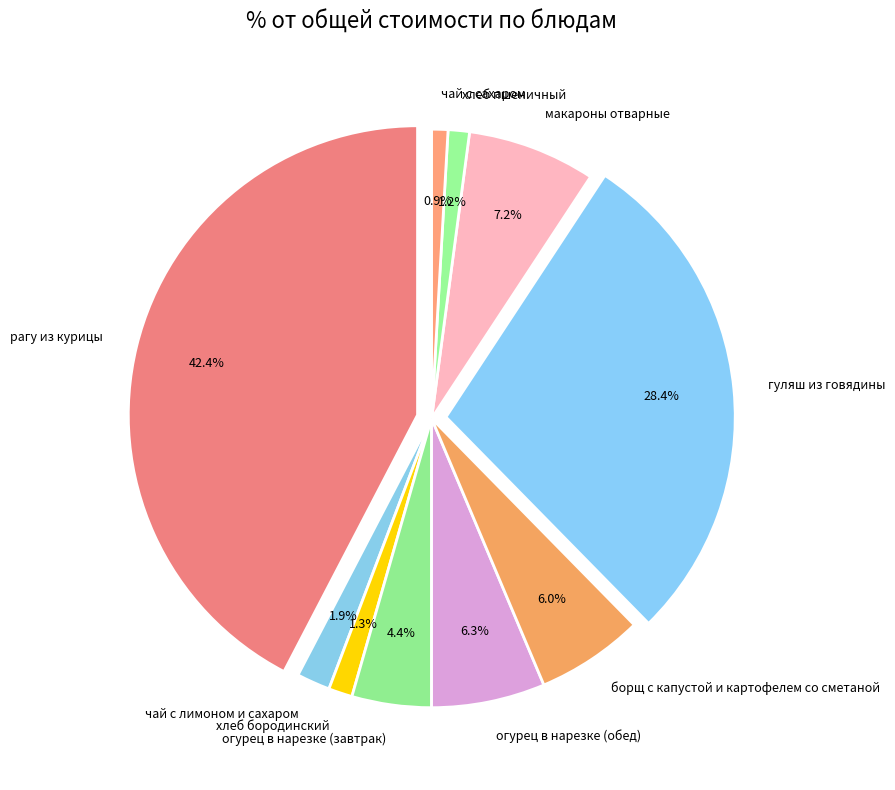

How many slices are in this pie chart?

10